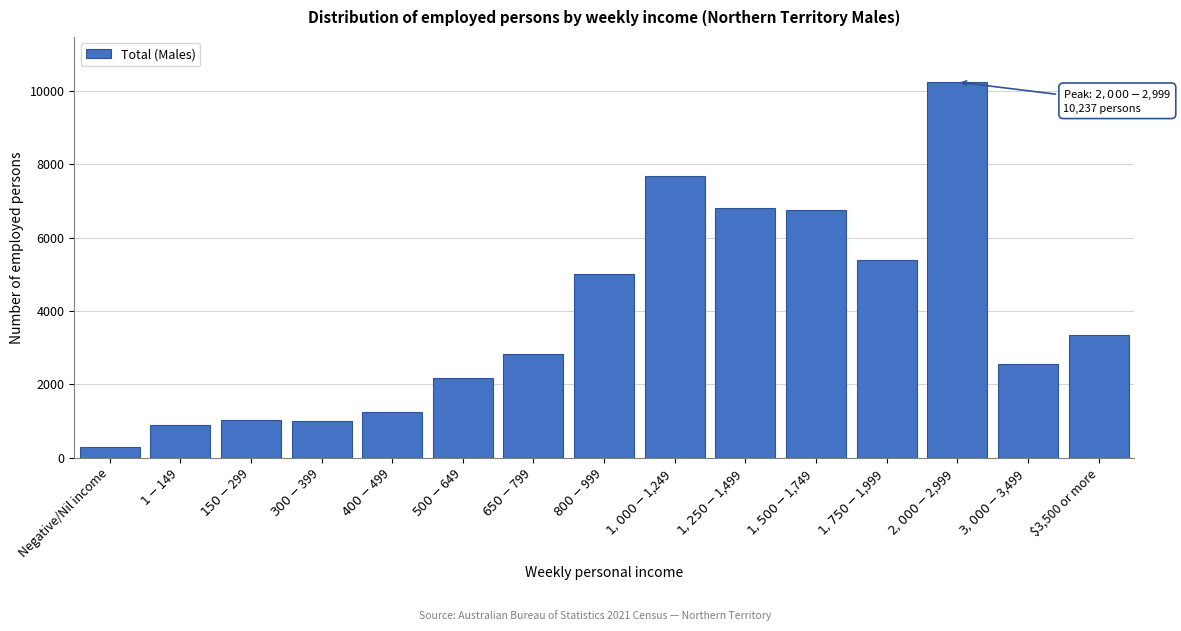

Reading left to right, what are all the values shown in this chart?

291	889	1035	988	1256	2177	2826	4995	7675	6801	6742	5395	10237	2567	3354